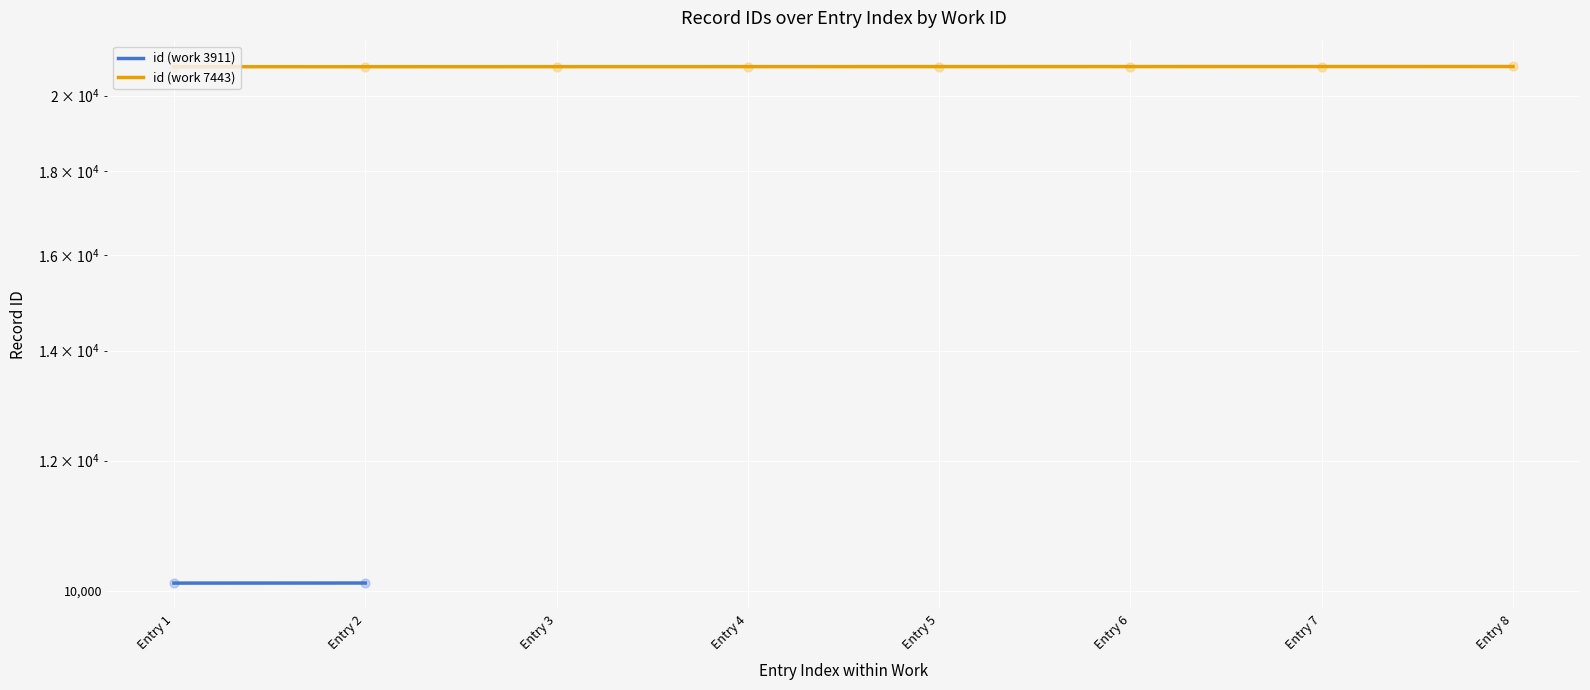

Which has a higher value, Entry 5 or Entry 7?

Entry 7